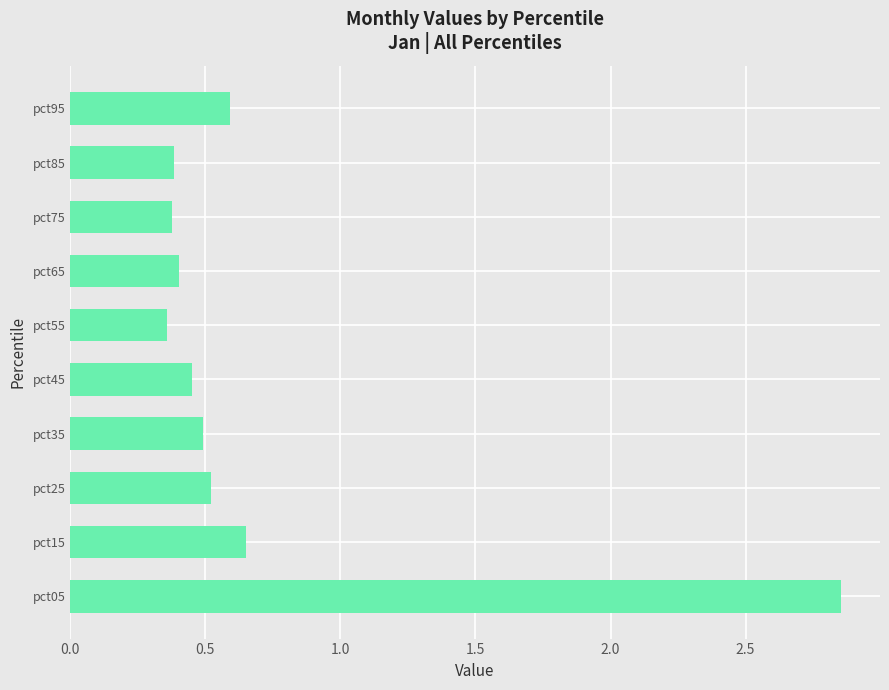

How many values are between 0 and 1?

9